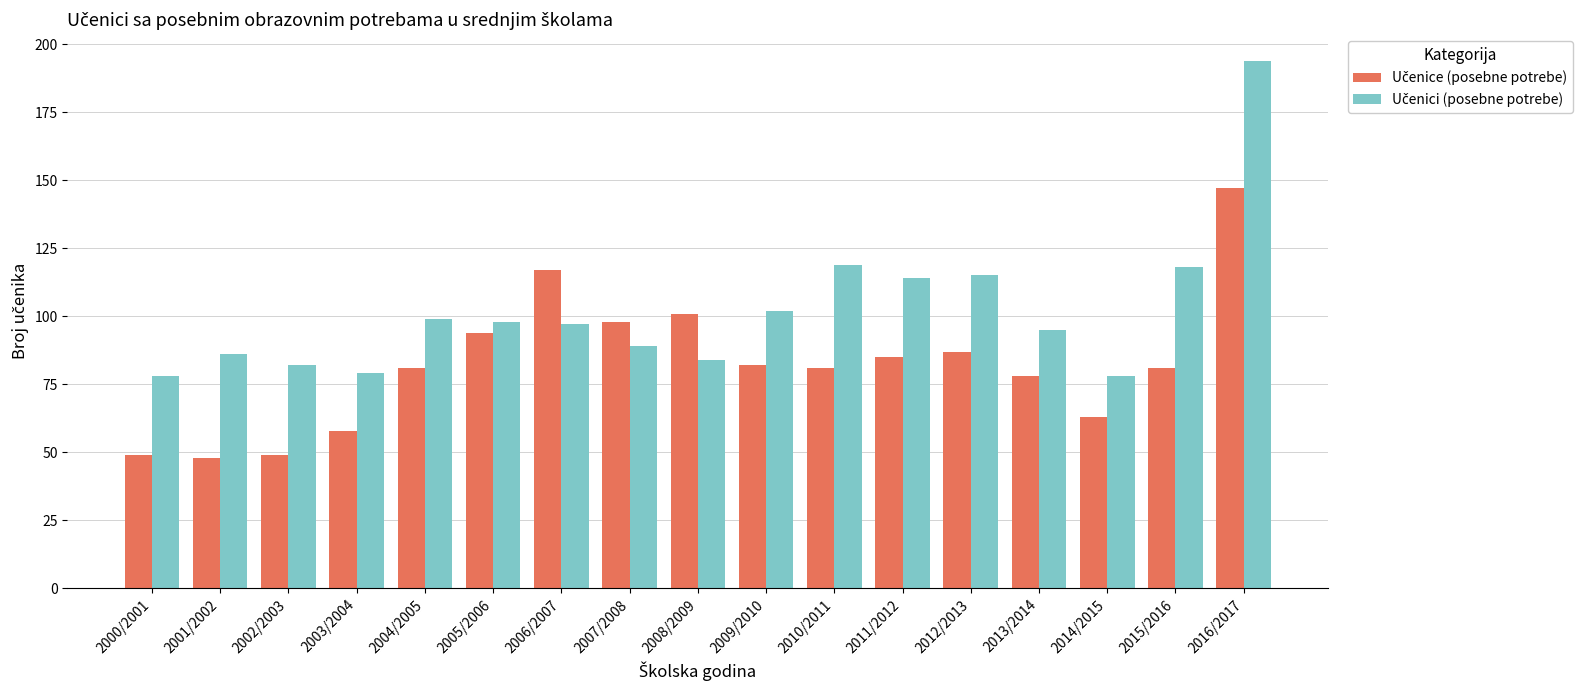

How many distinct data groups are displayed?

2